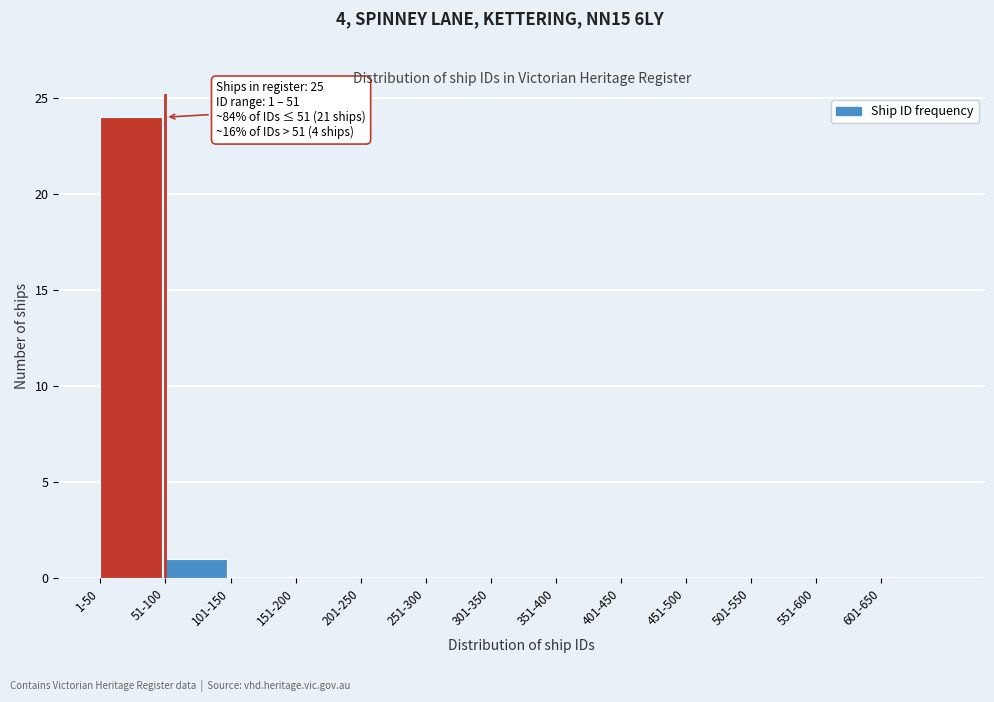

Reading right to left, list all the values displayed in this chart.

601-650=0	551-600=0	501-550=0	451-500=0	401-450=0	351-400=0	301-350=0	251-300=0	201-250=0	151-200=0	101-150=0	51-100=1	1-50=24